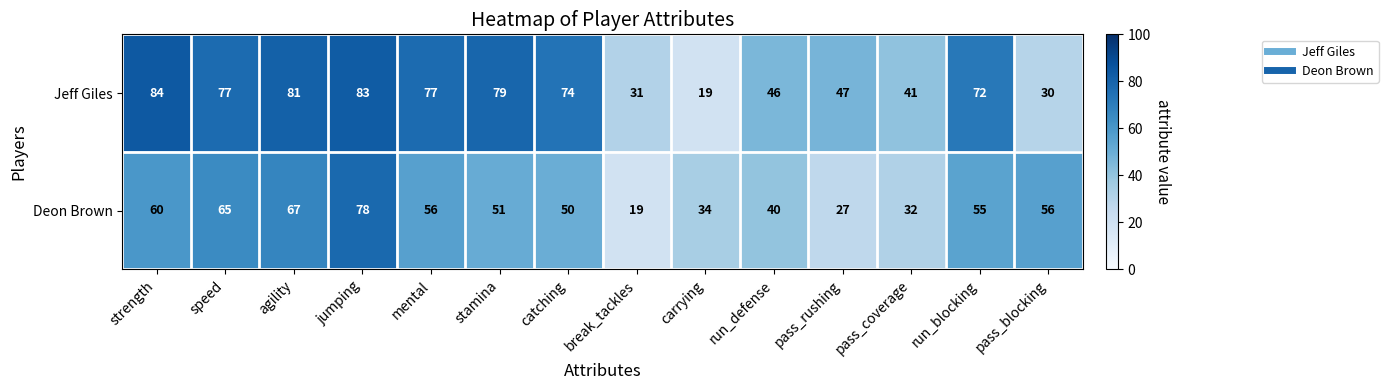

The value of Jeff Giles at pass_blocking is 9. True or false?

False